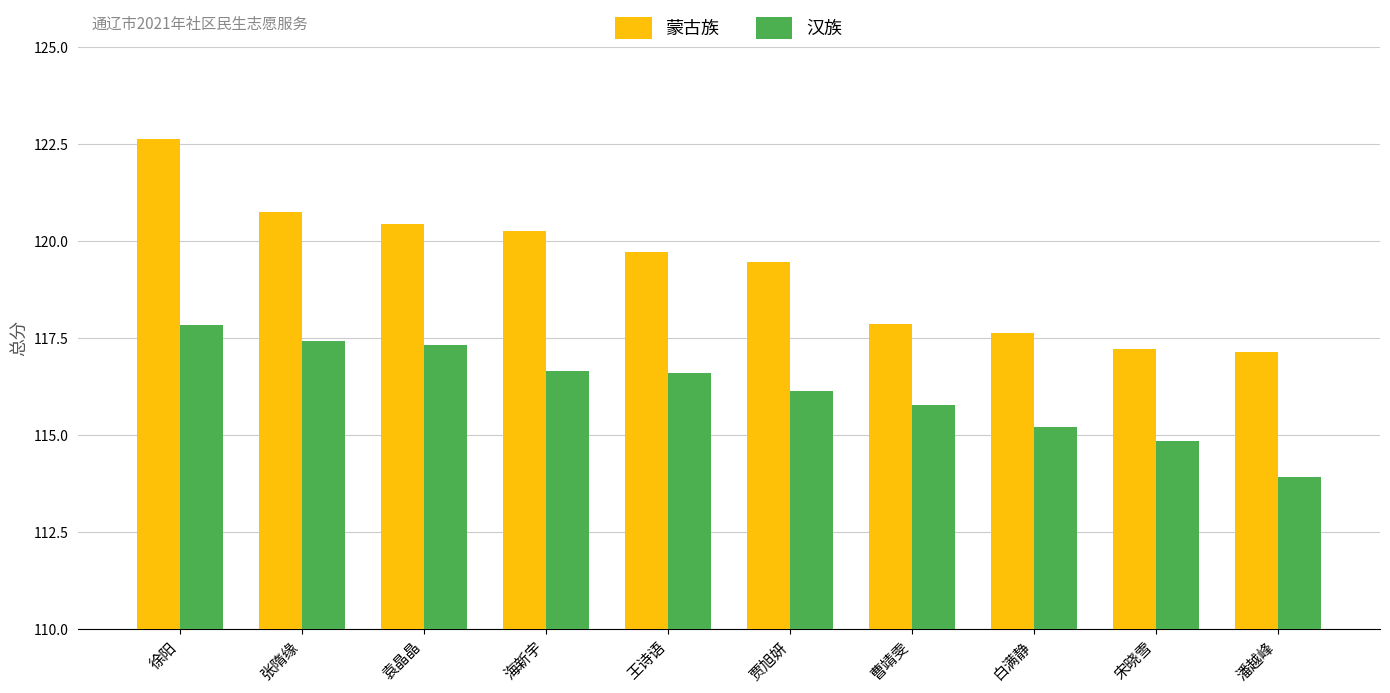

Are the bars grouped side by side (vs. stacked)?

Yes